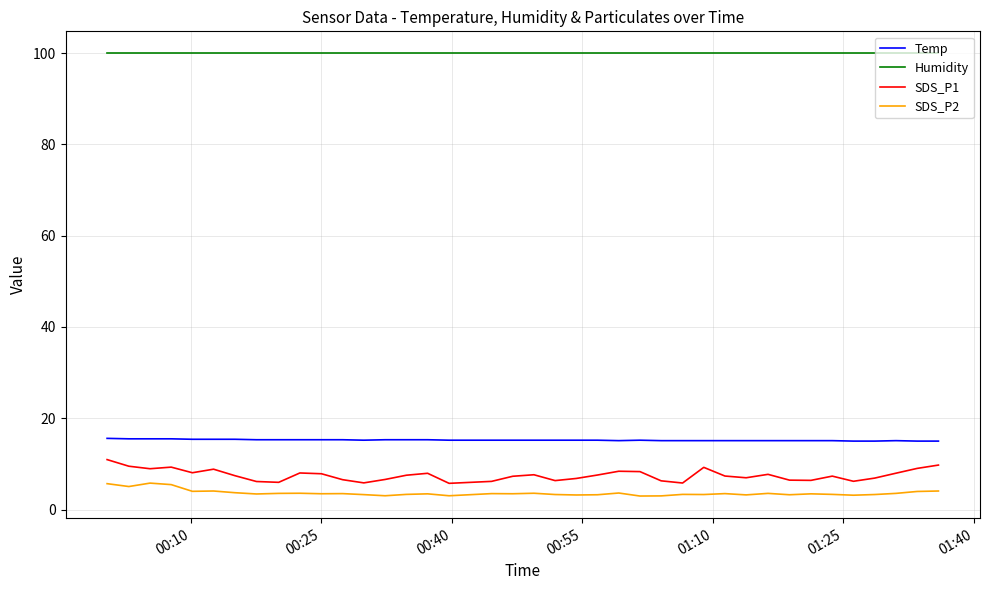

Is this an area chart (filled region under the line)?

No